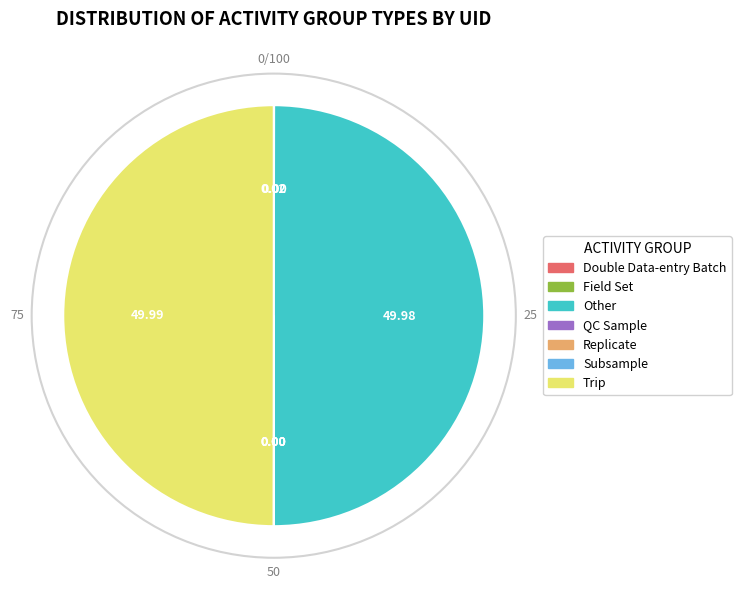

Does Other account for over 50% of the chart?

No